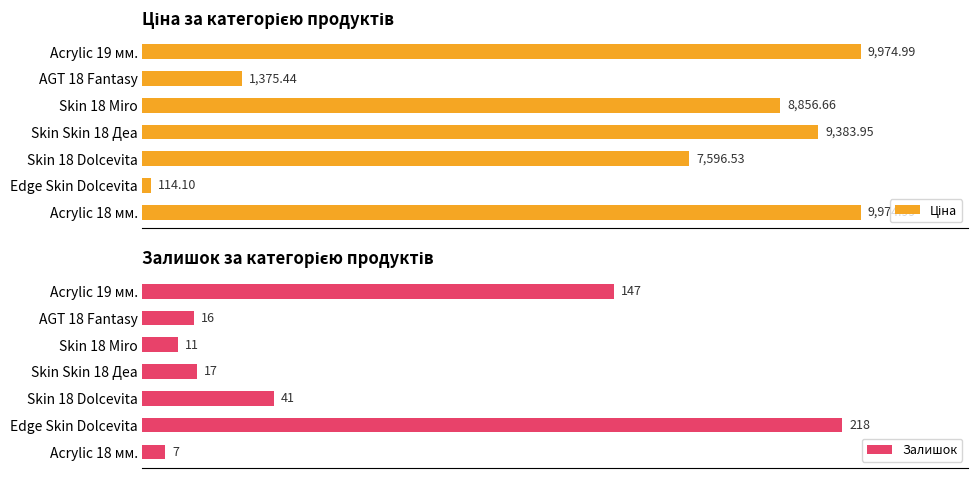

What is the difference between the second highest and minimum values in the Ціна series?

9860.9